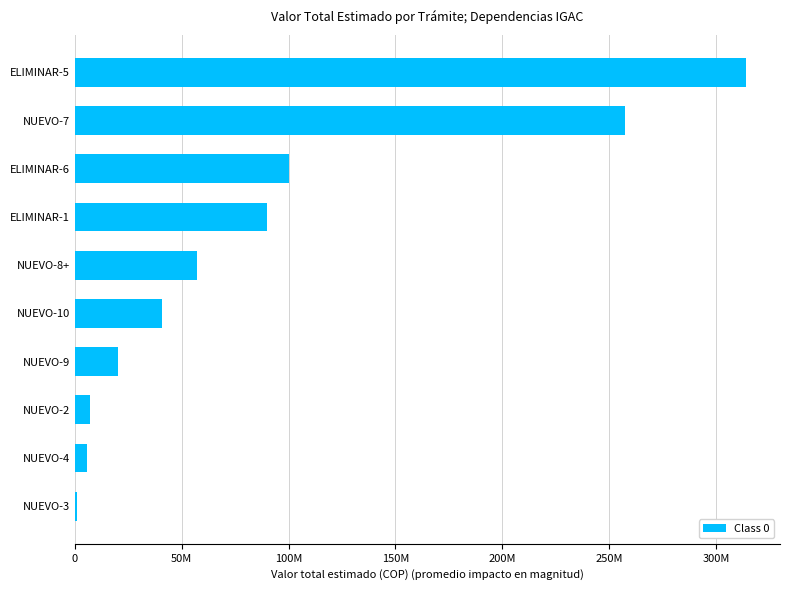

Where is the data nearest to the value 157616714?

ELIMINAR-6